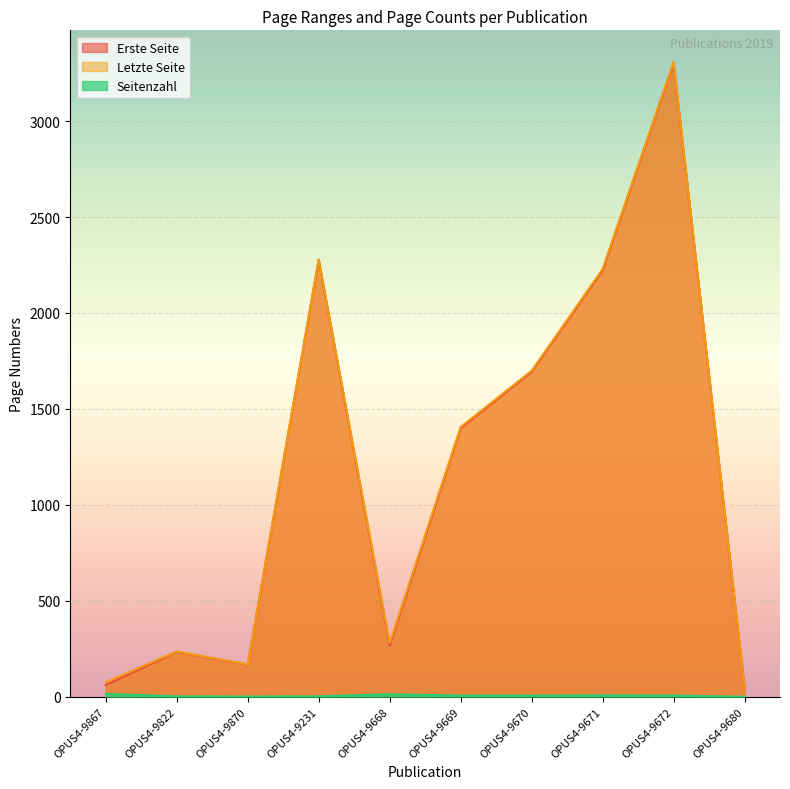

The value of Letzte Seite at OPUS4-9670 is 1699. True or false?

True